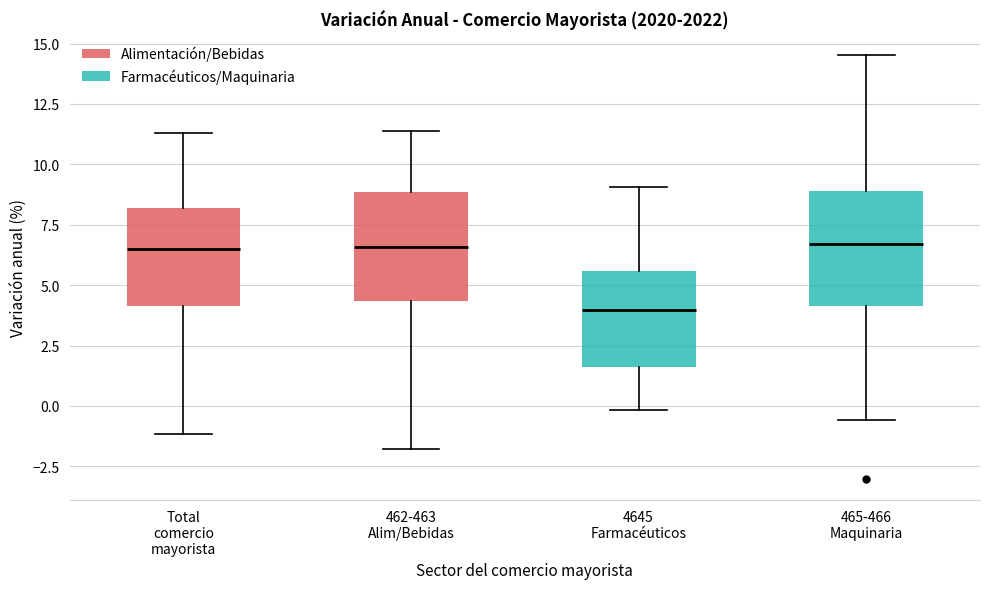

Reading left to right, transcribe this box plot: for each box, give where its median line is, the range the box spans, and where its two whiskers end, as read against the y-axis. The values are not printed on the chart, so give them approximately, as read against the axis.

Total comercio mayorista: median 6.5, box 4.0 to 8.0, whiskers -1.0 to 11.5
462-463 Alim/Bebidas: median 6.5, box 4.5 to 9.0, whiskers -2.0 to 11.5
4645 Farmacéuticos: median 4.0, box 1.5 to 5.5, whiskers 0.0 to 9.0
465-466 Maquinaria: median 6.5, box 4.0 to 9.0, whiskers -0.5 to 14.5